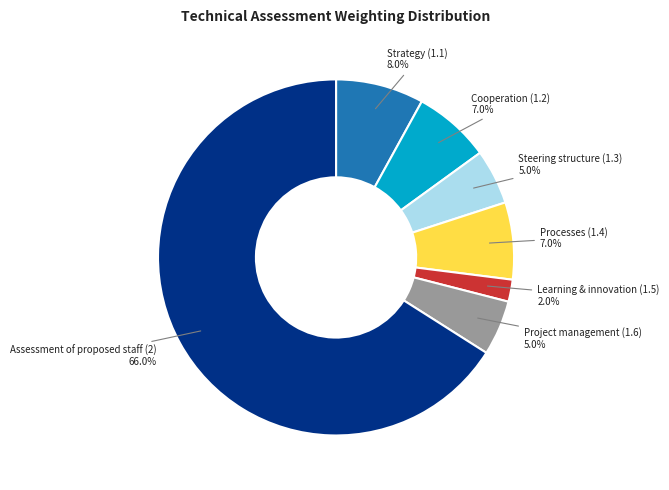

Is there any slice that represents more than half of the pie?

Yes